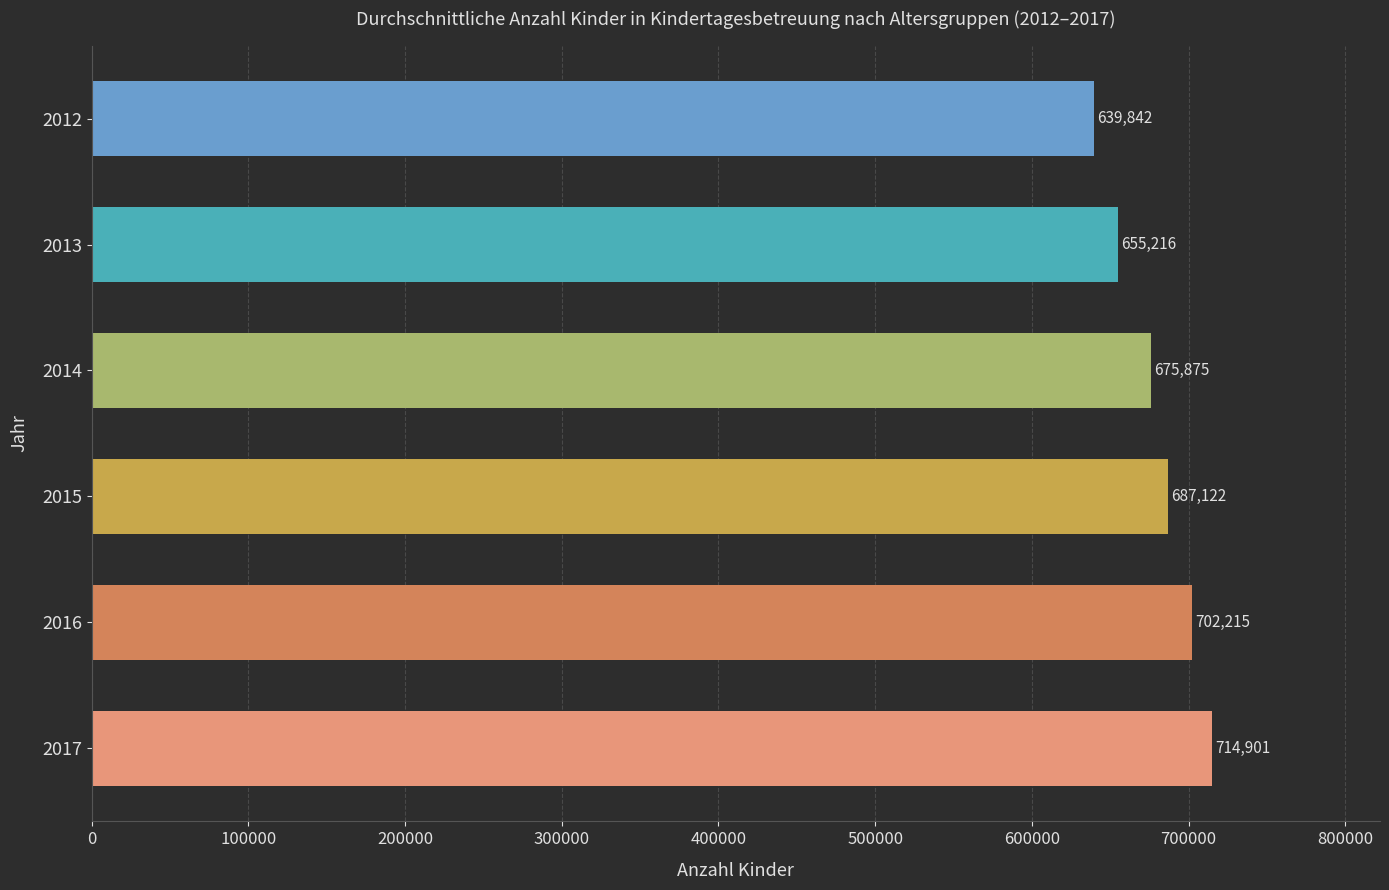

List the labels in order of value, smallest first.

2012, 2013, 2014, 2015, 2016, 2017